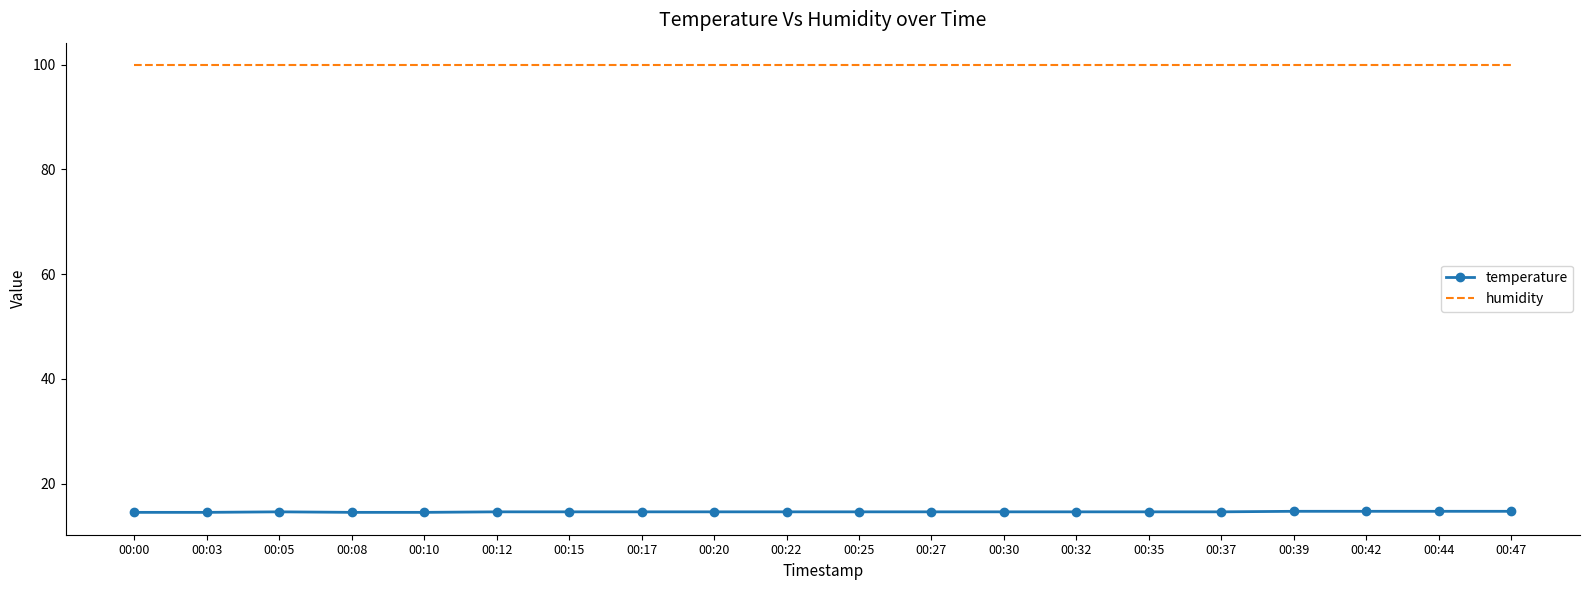

List the series in order of their overall mean, lowest first.

temperature, humidity